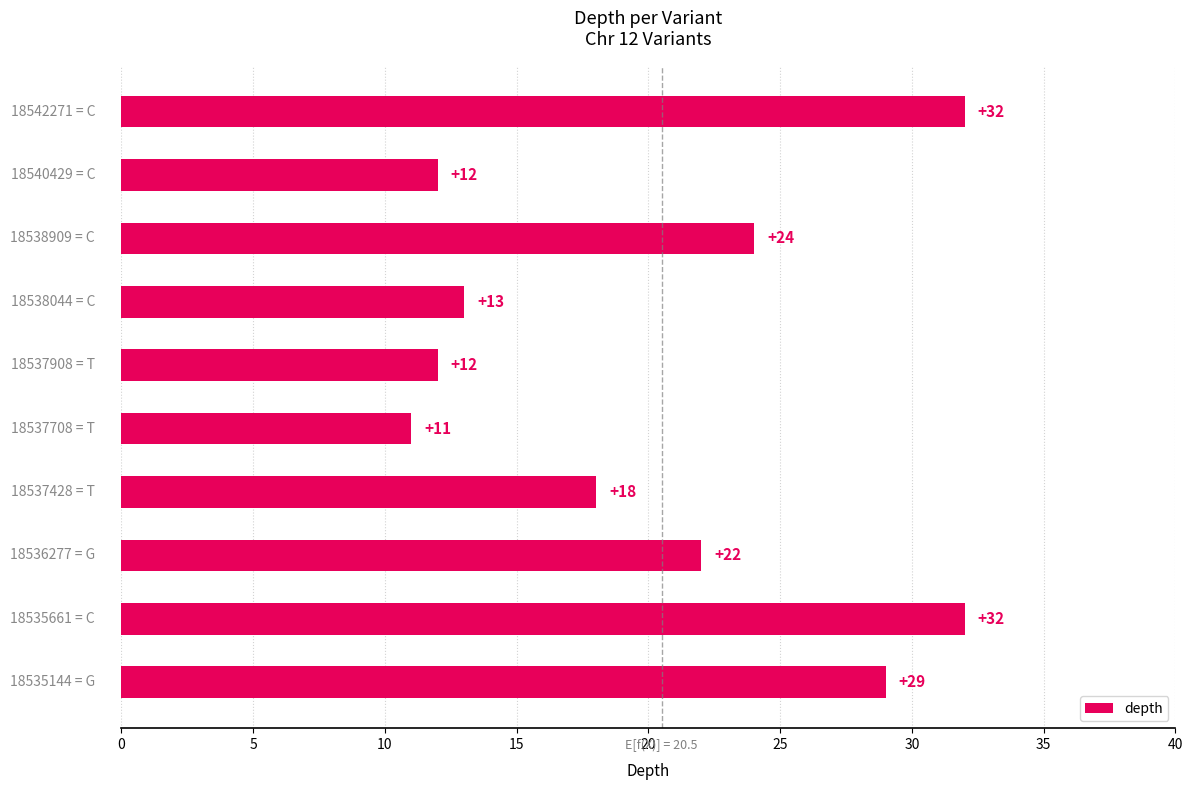

What is the greatest value displayed?

32